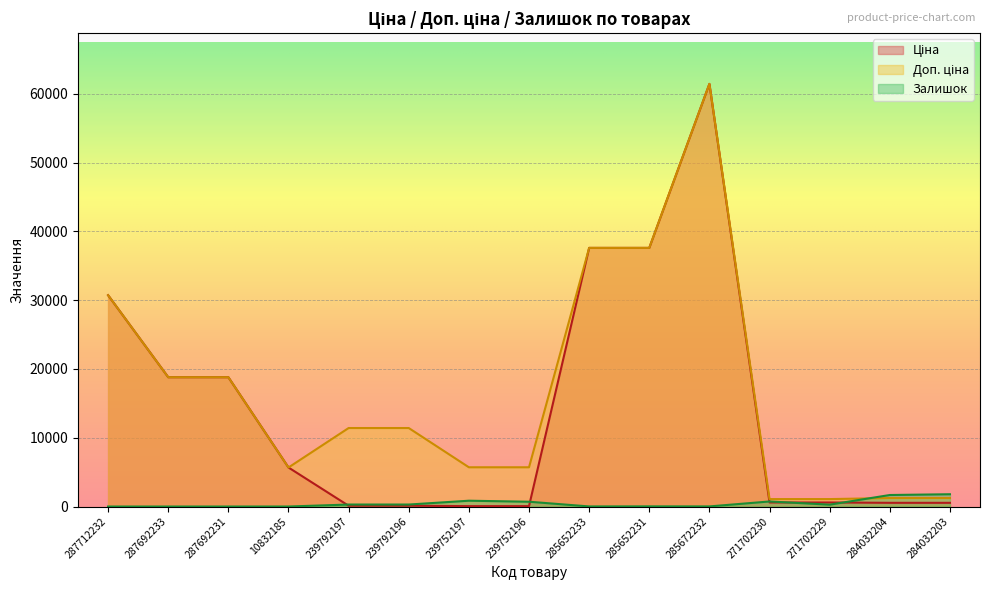

Which series has the largest total across all categories?

Доп. ціна